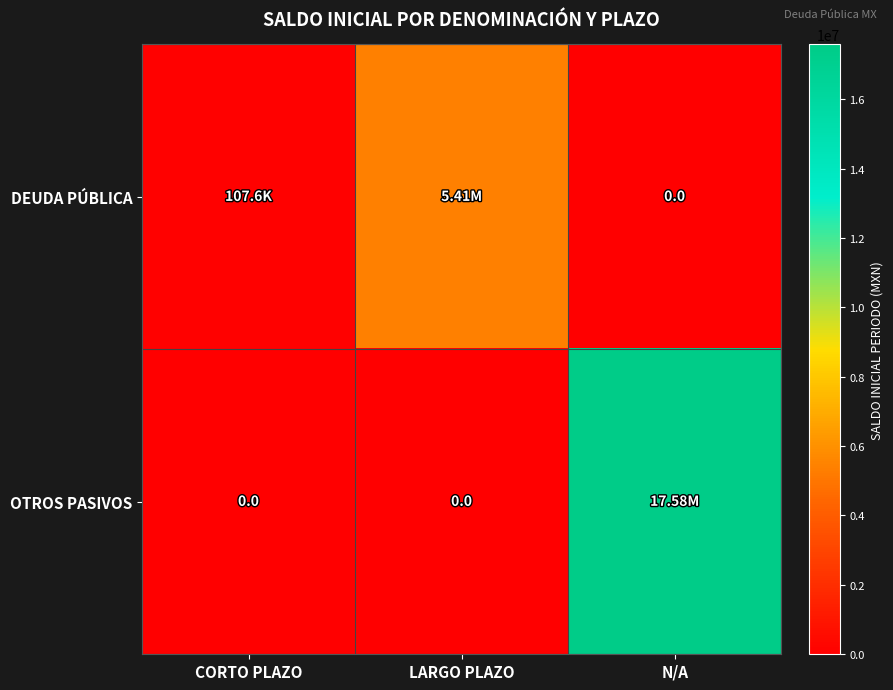

How many categories are shown in the chart?

3